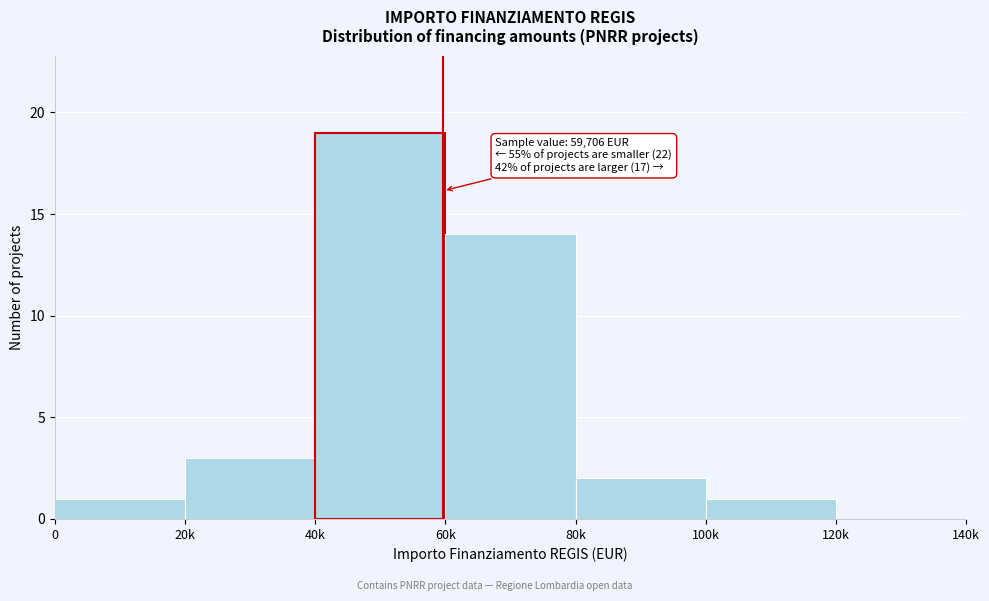

Reading left to right, transcribe all the data shown in this chart.

0=1	20k=3	40k=19	60k=14	80k=2	100k=1	120k=0